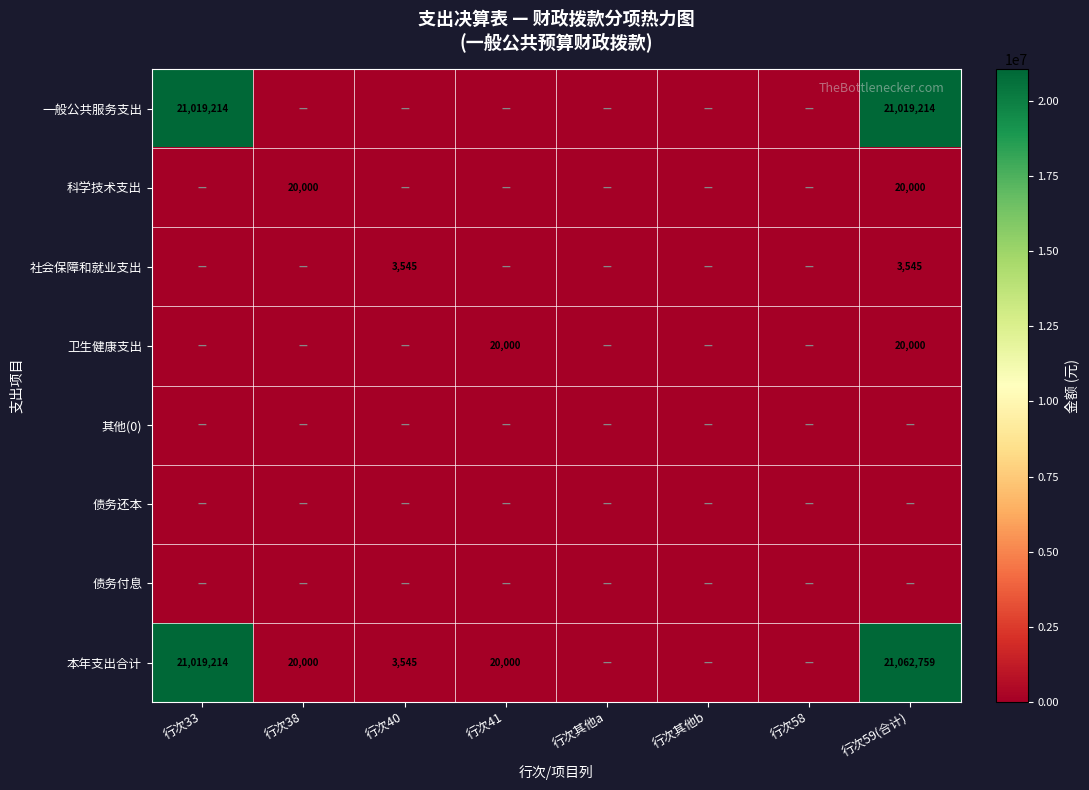

The value of 社会保障和就业支出 at 行次59(合计) is 2109. True or false?

False